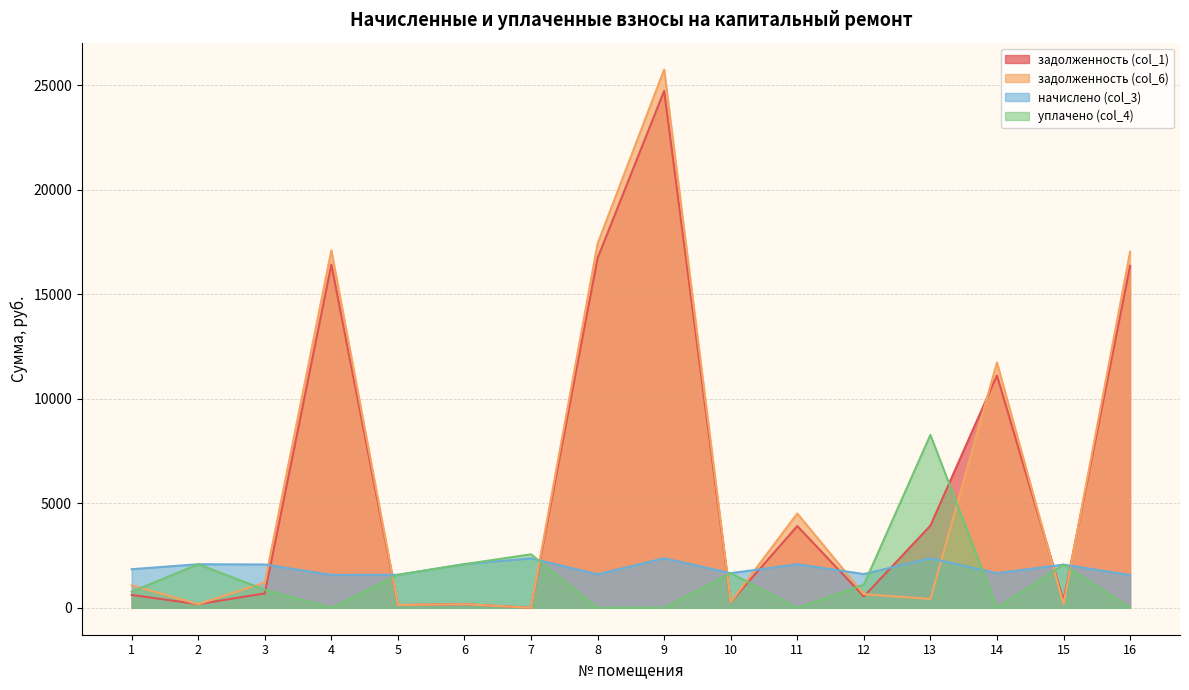

What are all the series names shown in the legend?

задолженность (col_1), задолженность (col_6), начислено (col_3), уплачено (col_4)